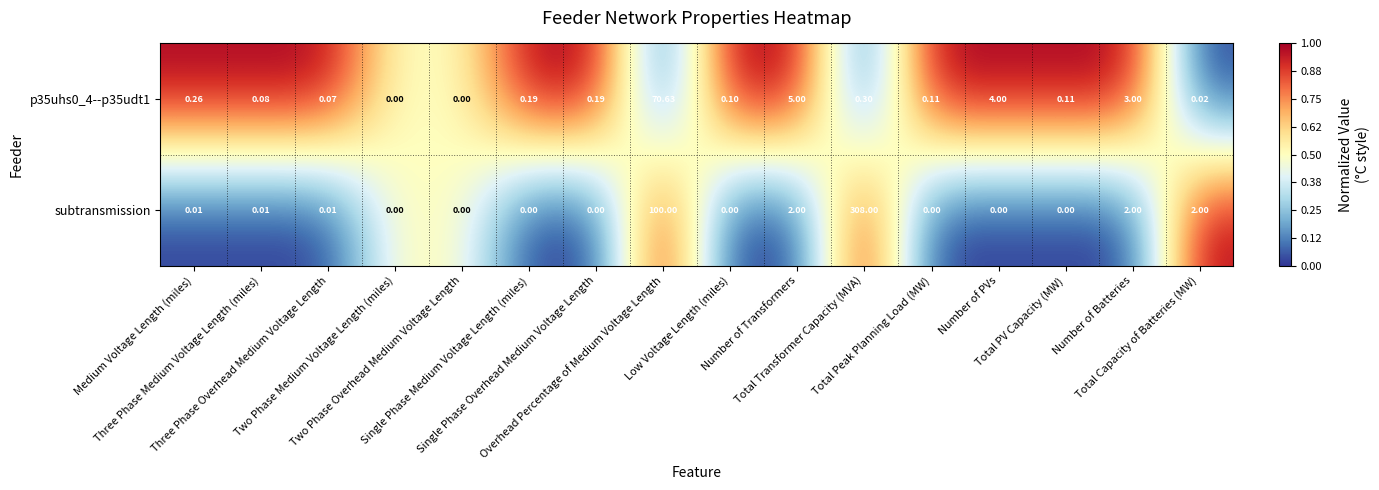

Which series has the largest range (max minus min)?

subtransmission